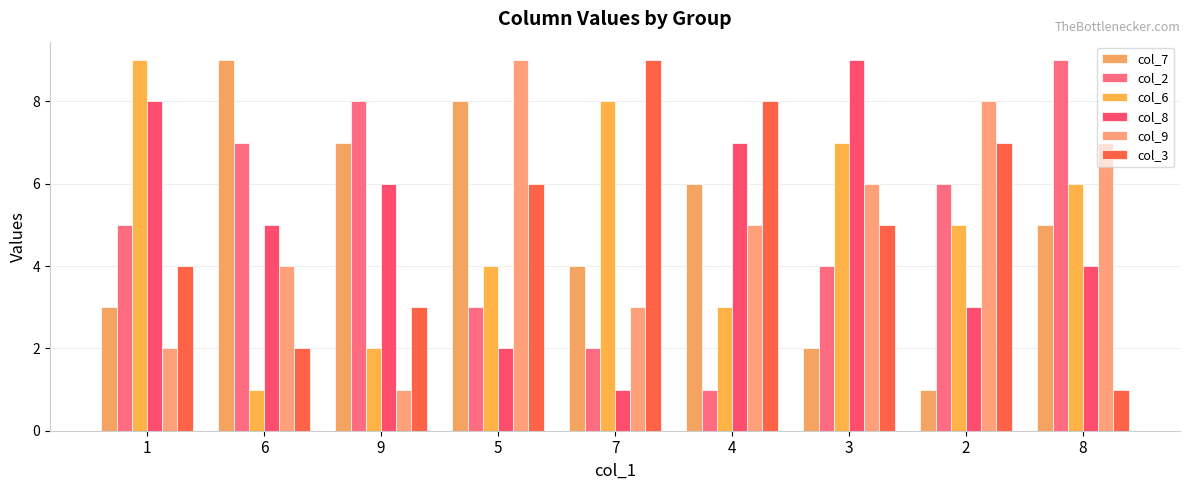

Reading left to right, extract all data points from this chart.

col_7: 3	9	7	8	4	6	2	1	5
col_2: 5	7	8	3	2	1	4	6	9
col_6: 9	1	2	4	8	3	7	5	6
col_8: 8	5	6	2	1	7	9	3	4
col_9: 2	4	1	9	3	5	6	8	7
col_3: 4	2	3	6	9	8	5	7	1